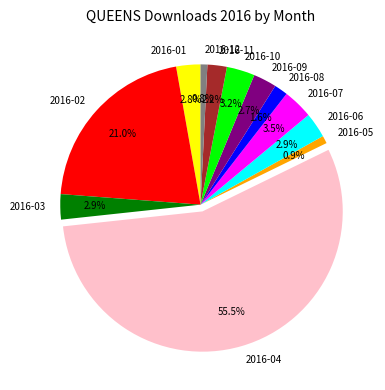

Do 2016-07 and 2016-06 together represent more than half of the pie?

No